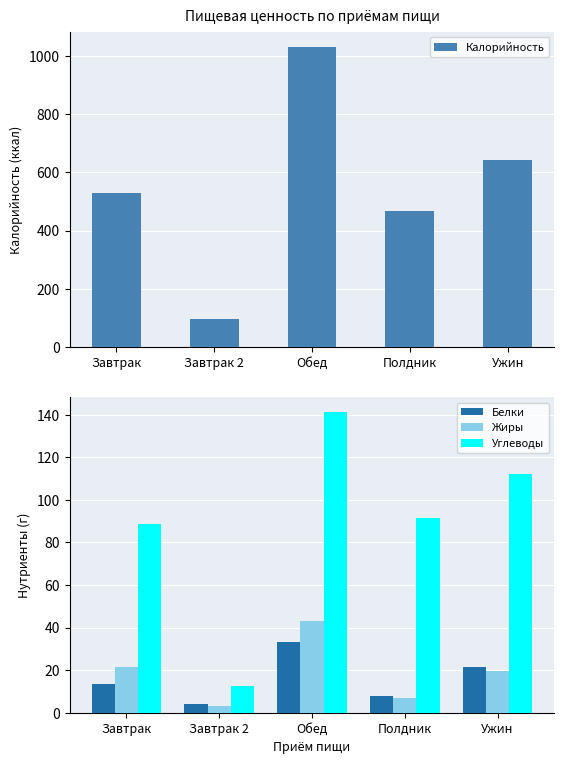

What is the value of the Углеводы bar at the 3rd from the left?

141.0